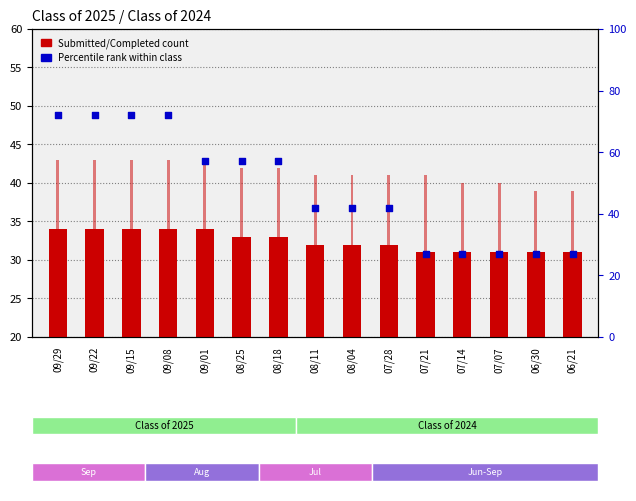

At which category is the sum across all series the highest?

09/29